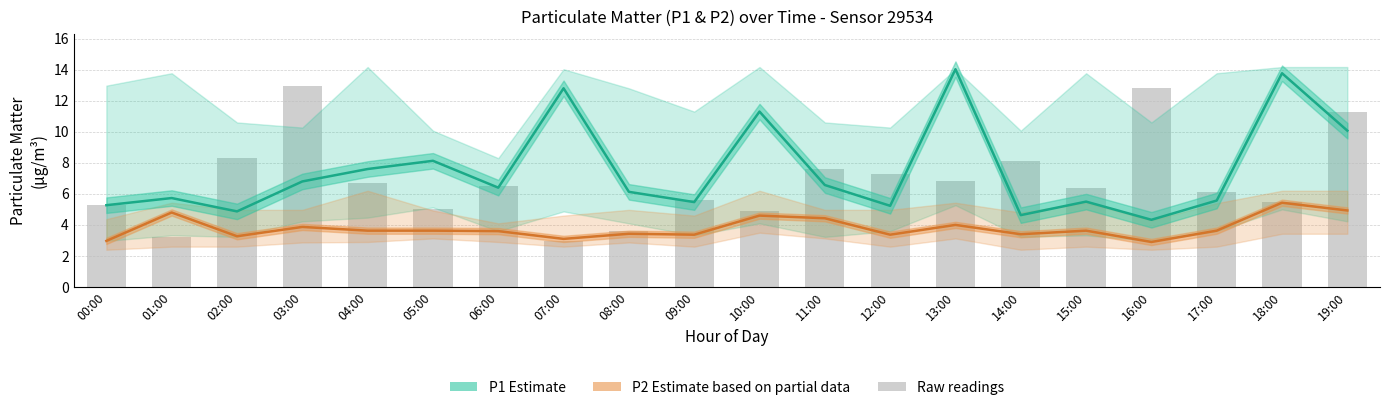

Which series has the largest total across all categories?

P1 (Estimate)